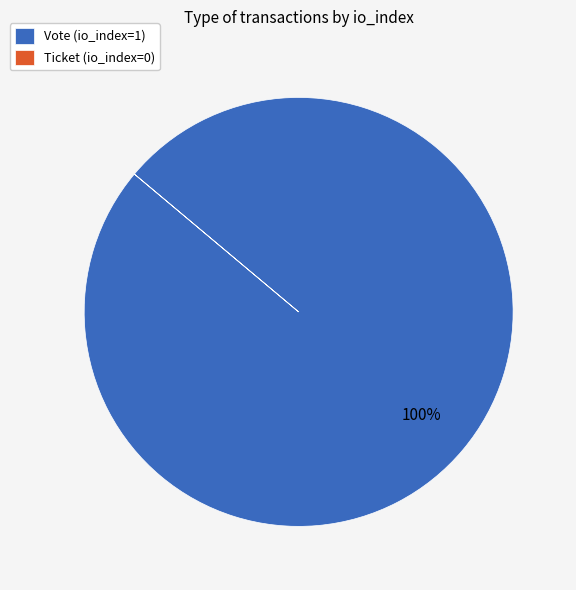

The Vote (io_index=1) slice represents 100% of the pie. True or false?

True